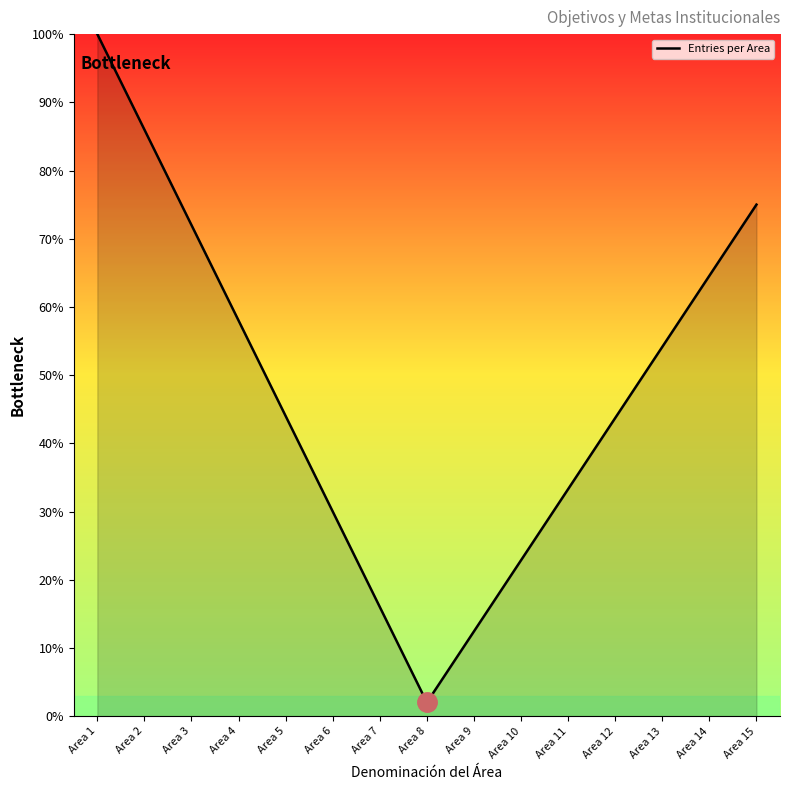

What is the minimum value shown in the chart?

2.0